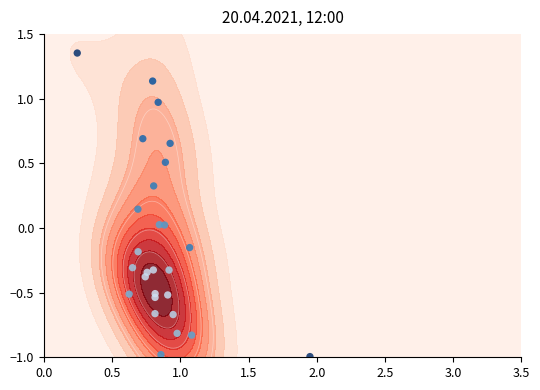

What is the minimum value shown in the chart?

-1.0